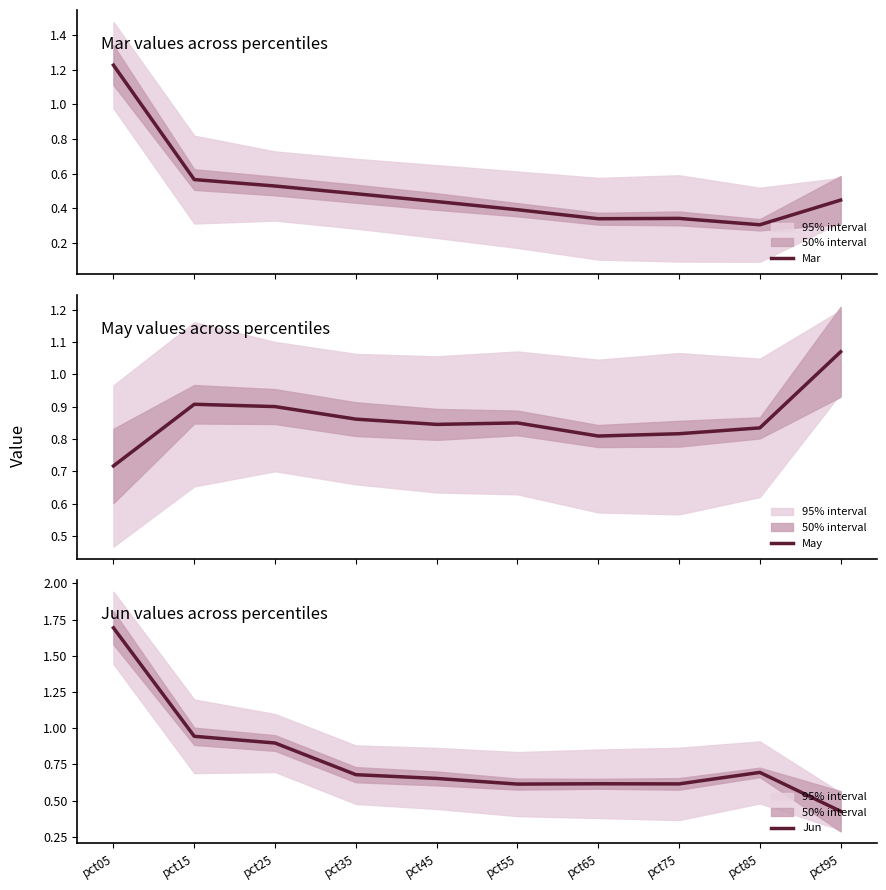

After their last crossing, which series has the higher values: Jun or Mar?

Mar